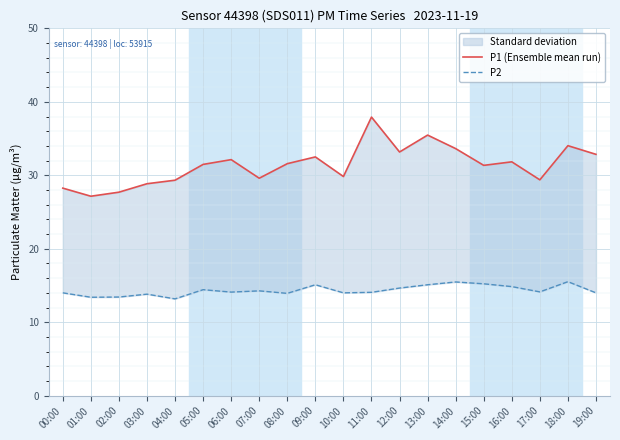

Between 05:00 and 13:00, which series saw the biggest shift?

P1 (Ensemble mean run)